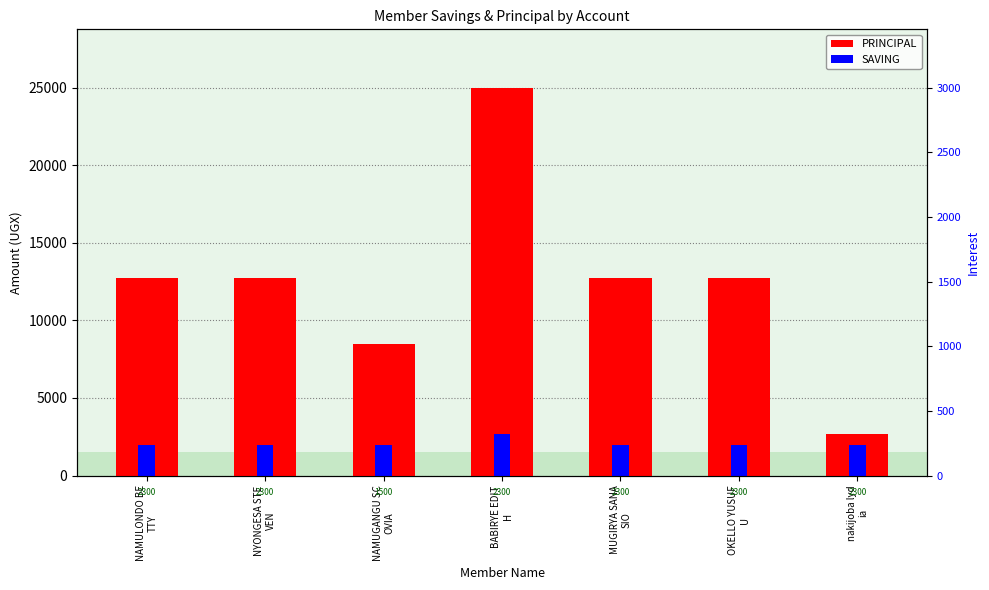

The PRINCIPAL series shows 12700 at NAMULONDO BE
TTY. True or false?

True